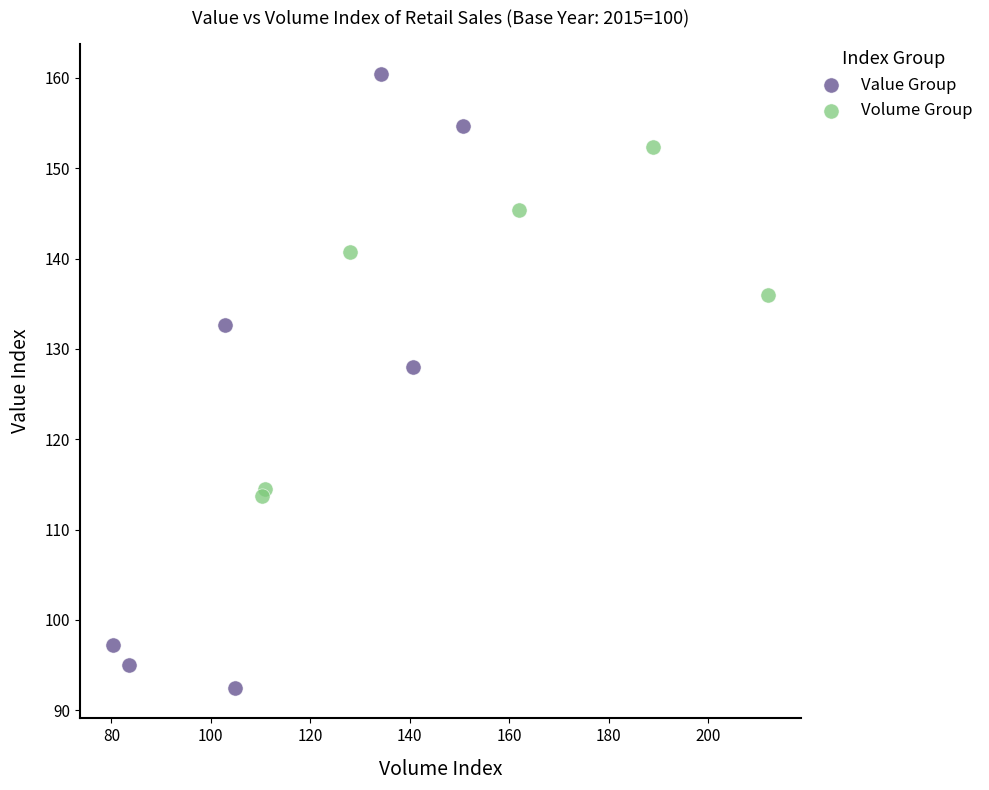

What are all the series names shown in the legend?

Value Group, Volume Group